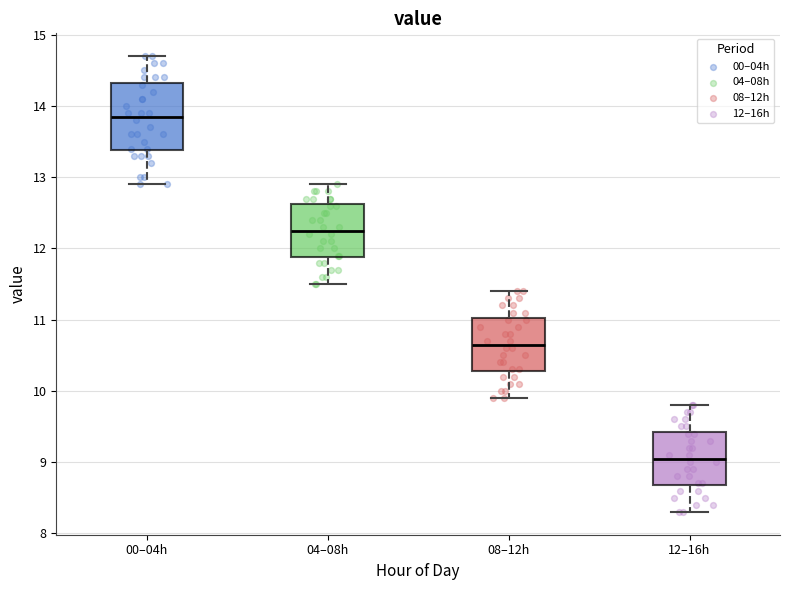

Where is the lower edge of the box for 12–16h on the y-axis? The values are not printed on the chart, so give them approximately, as read against the axis.

8.7